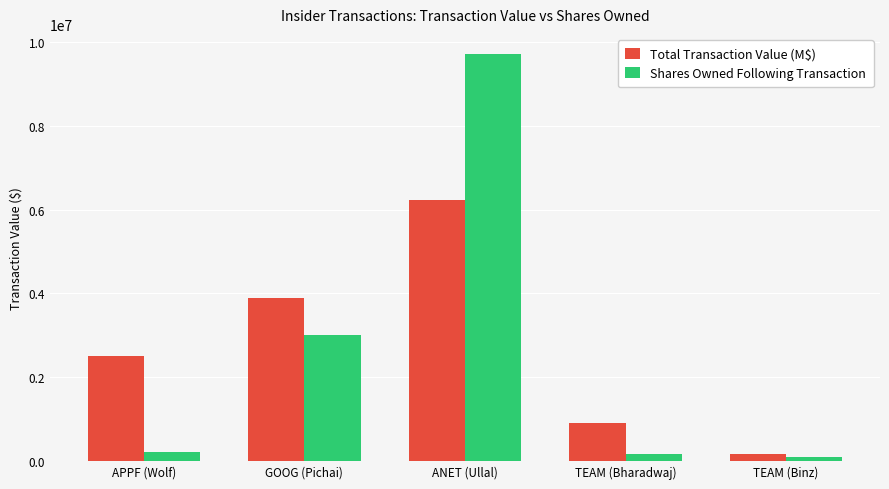

What is the maximum value shown in the chart?

9711773